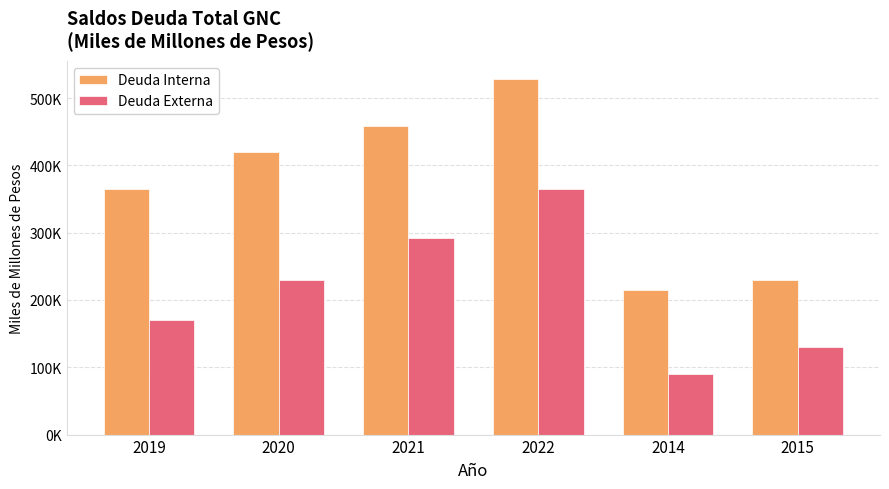

Is the value of Deuda Externa at 2020 greater than the value of Deuda Interna at 2019?

No